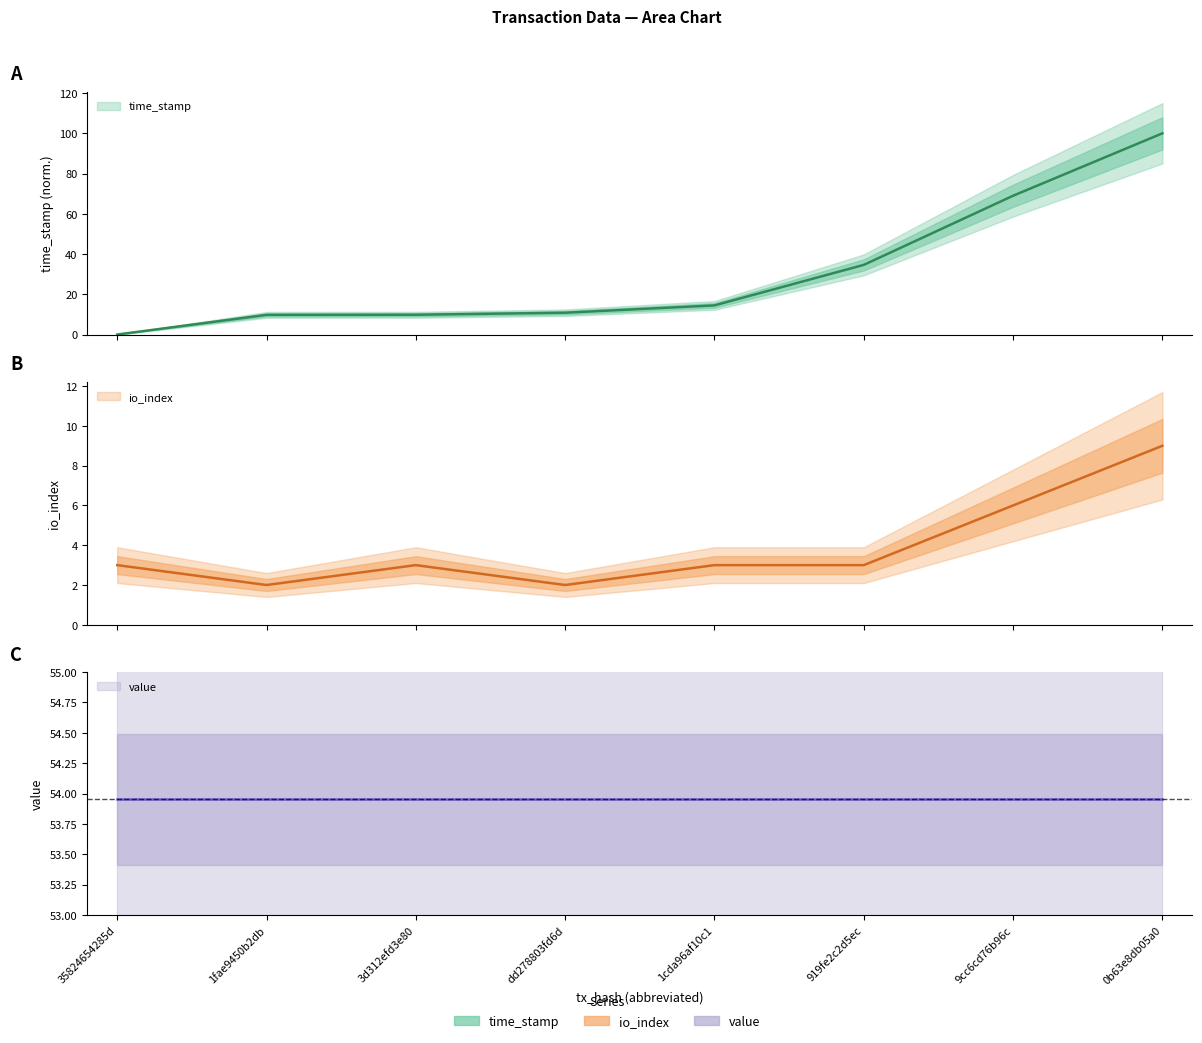

How many times do io_index and time_stamp cross each other?

1